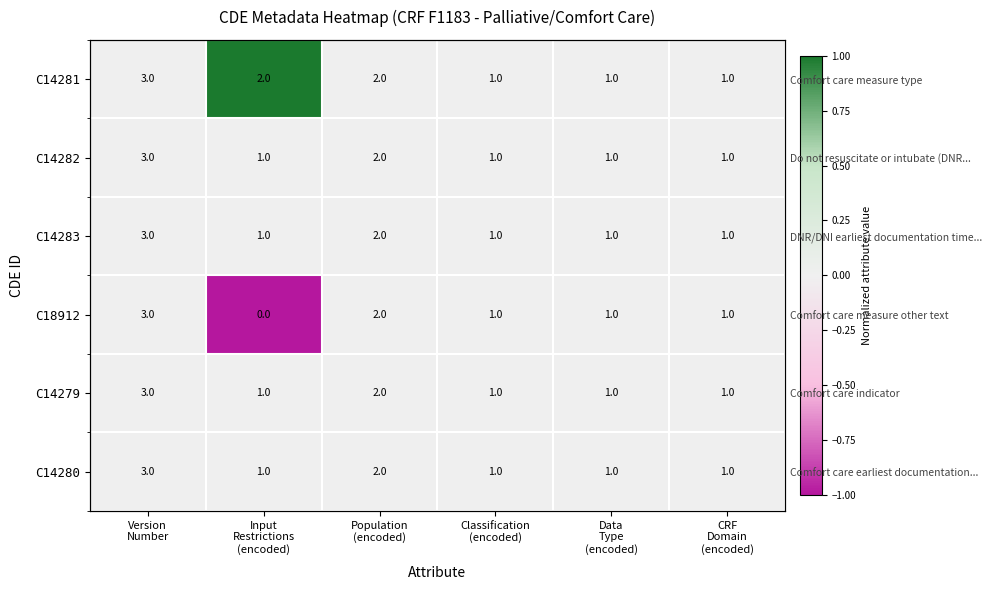

How many distinct data groups are displayed?

6